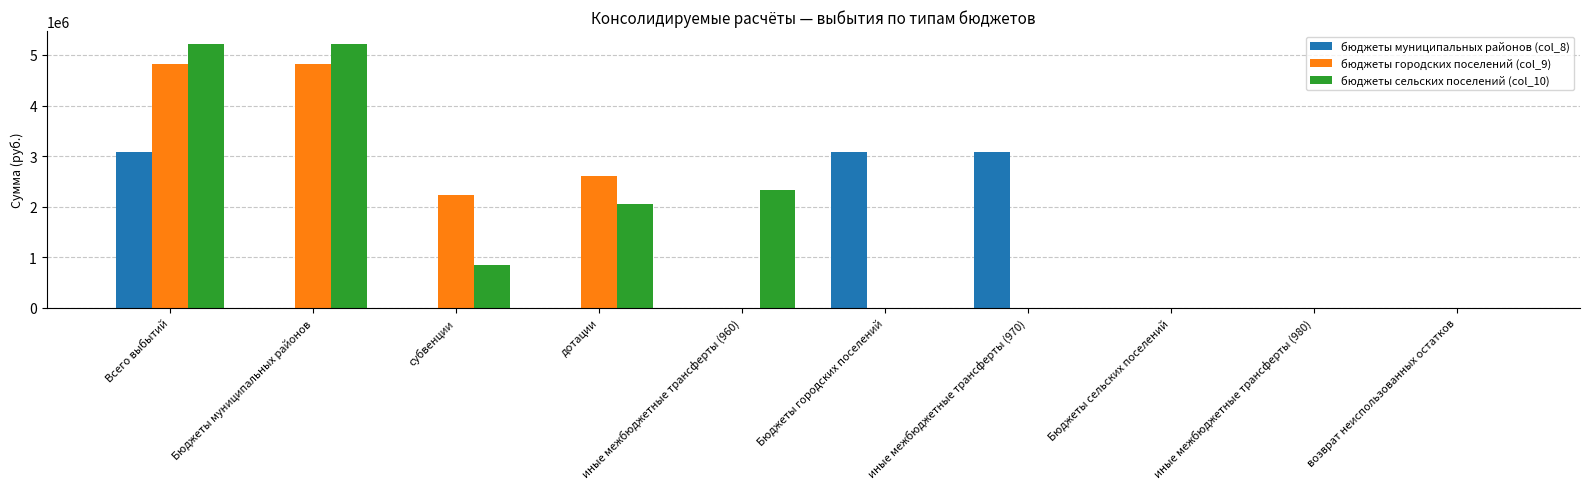

Which series changed the most between дотации and Бюджеты городских поселений?

бюджеты муниципальных районов (col_8)